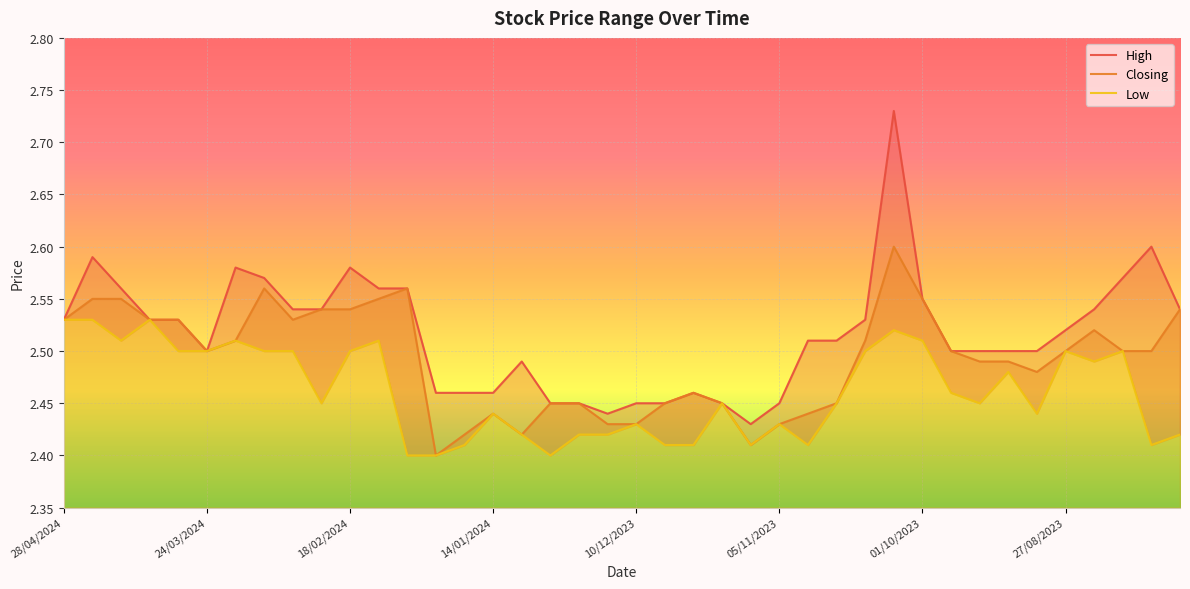

What position from the right is 06/08/2023?

2